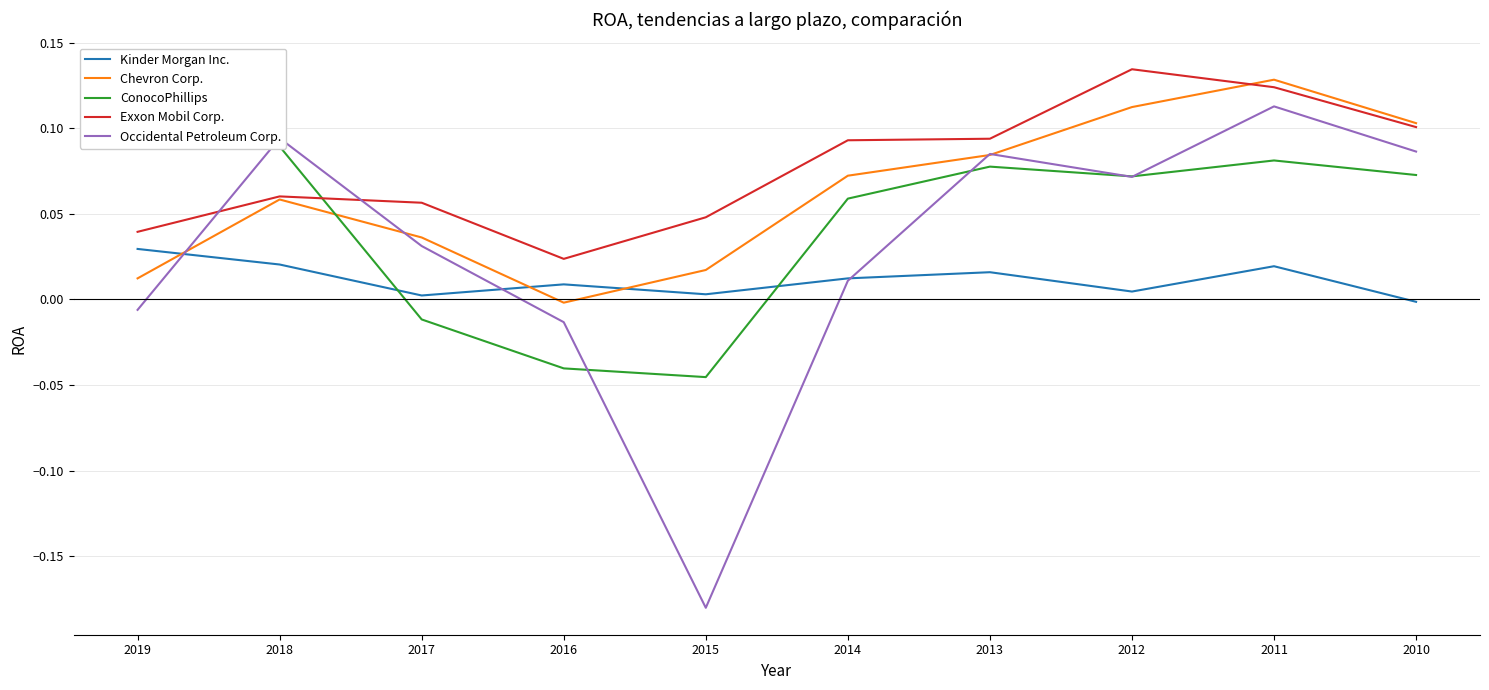

Reading right to left, what are all the values shown in this chart?

Kinder Morgan Inc.: 2010=-0.0	2011=0.0	2012=0.0	2013=0.0	2014=0.0	2015=0.0	2016=0.0	2017=0.0	2018=0.0	2019=0.0
Chevron Corp.: 2010=0.1	2011=0.1	2012=0.1	2013=0.1	2014=0.1	2015=0.0	2016=-0.0	2017=0.0	2018=0.1	2019=0.0
ConocoPhillips: 2010=0.1	2011=0.1	2012=0.1	2013=0.1	2014=0.1	2015=-0.0	2016=-0.0	2017=-0.0	2018=0.1	2019=0.1
Exxon Mobil Corp.: 2010=0.1	2011=0.1	2012=0.1	2013=0.1	2014=0.1	2015=0.0	2016=0.0	2017=0.1	2018=0.1	2019=0.0
Occidental Petroleum Corp.: 2010=0.1	2011=0.1	2012=0.1	2013=0.1	2014=0.0	2015=-0.2	2016=-0.0	2017=0.0	2018=0.1	2019=-0.0